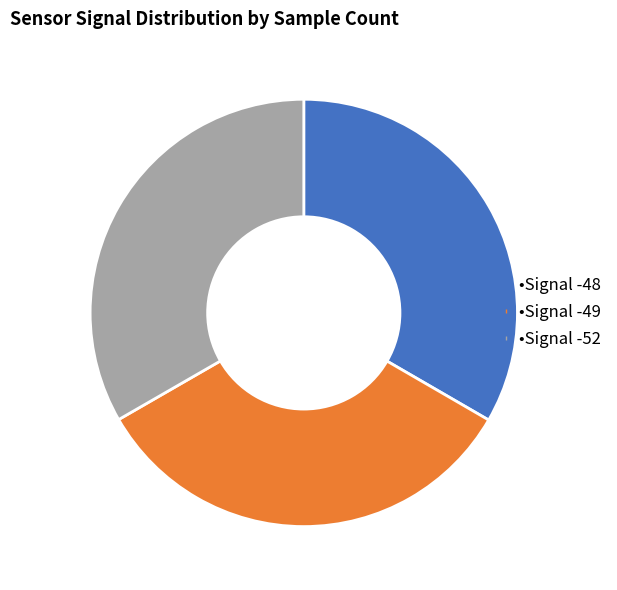

Does any single category account for the majority?

No